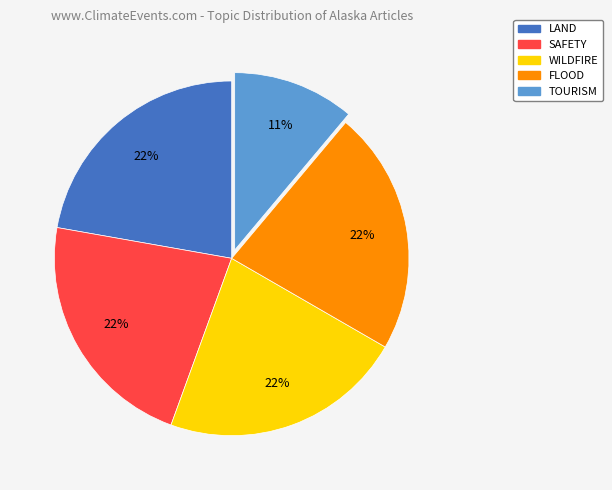

Does any single category account for the majority?

No